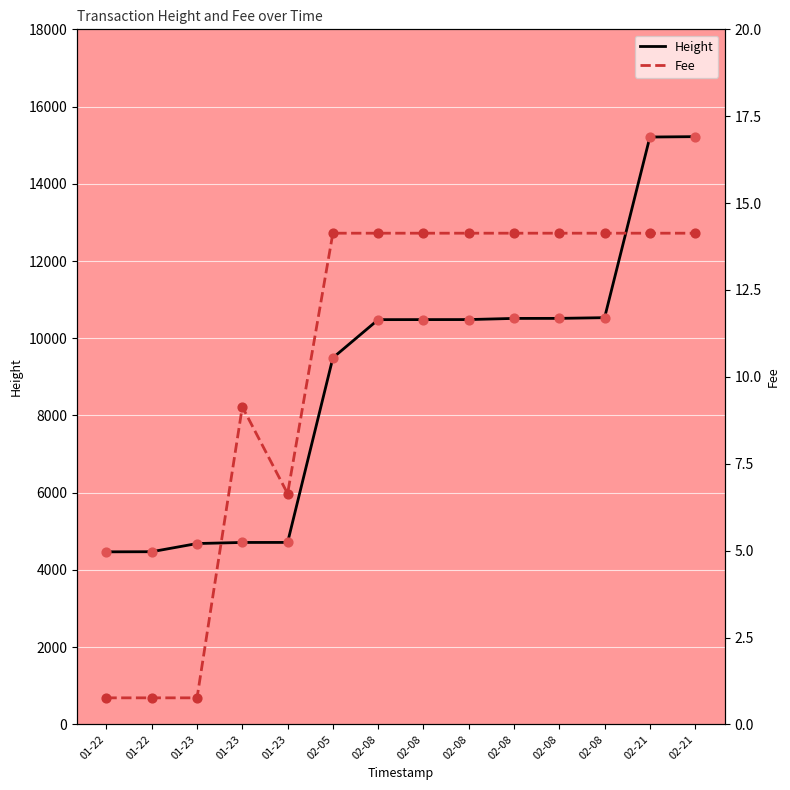

What is the total value across all series at 02-08?

10496.1